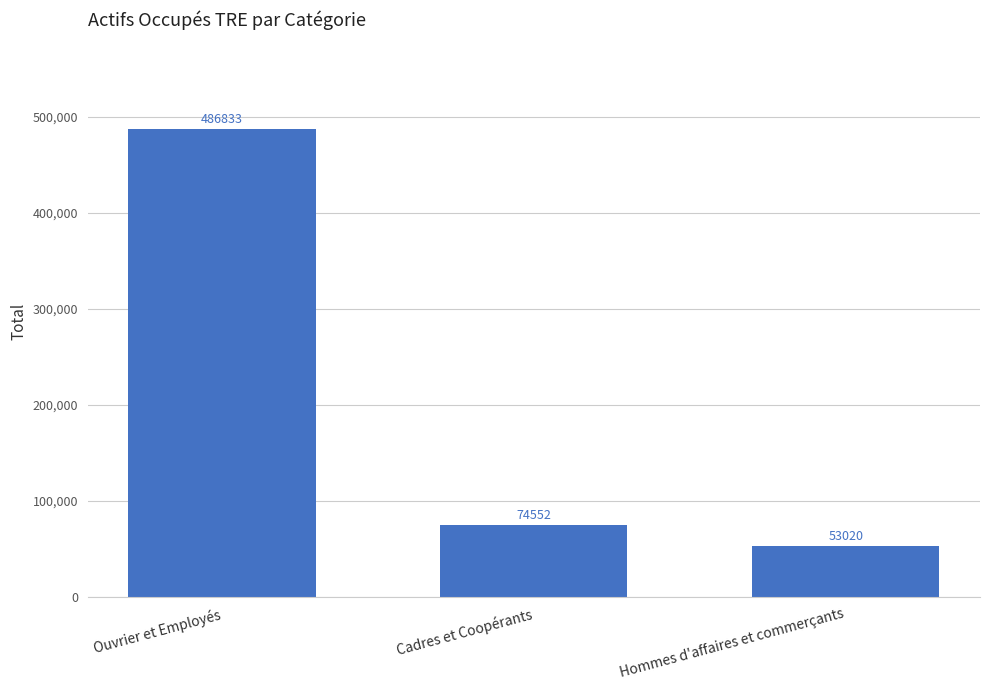

What is the label of the 1st bar from the left?

Ouvrier et Employés